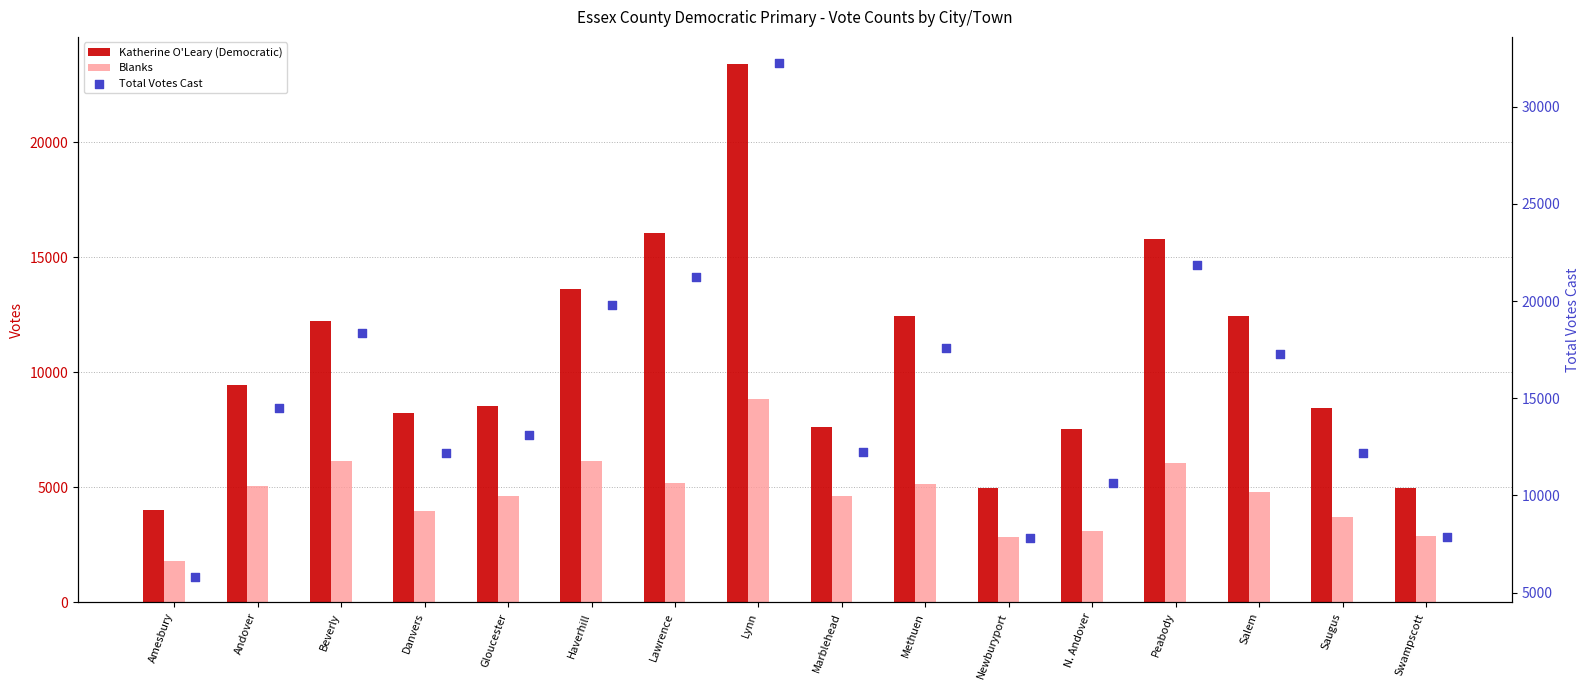

What is the total value across all series at Swampscott?

15712